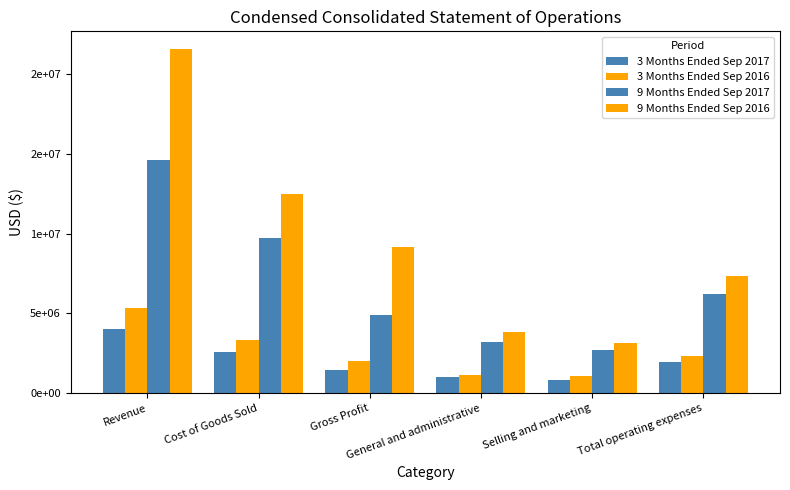

List the labels in order of 9 Months Ended Sep 2016 value, smallest first.

Selling and marketing, General and administrative, Total operating expenses, Gross Profit, Cost of Goods Sold, Revenue